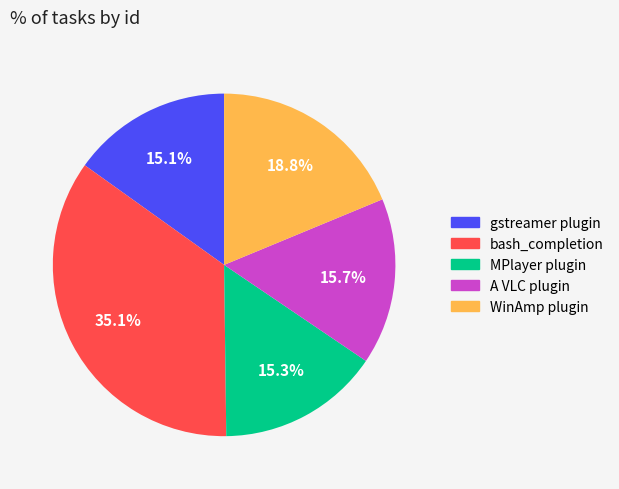

Does any single category account for the majority?

No